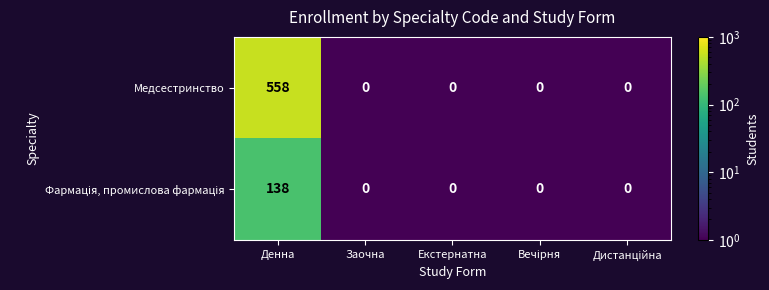

Which category has the highest value across all series?

Денна